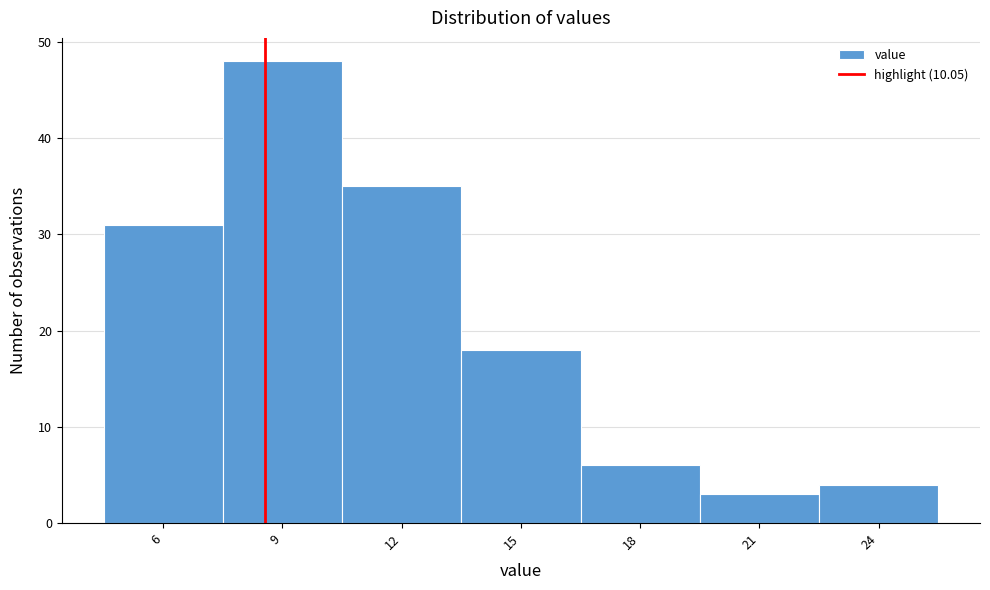

Reading left to right, transcribe all the data shown in this chart.

31	48	35	18	6	3	4